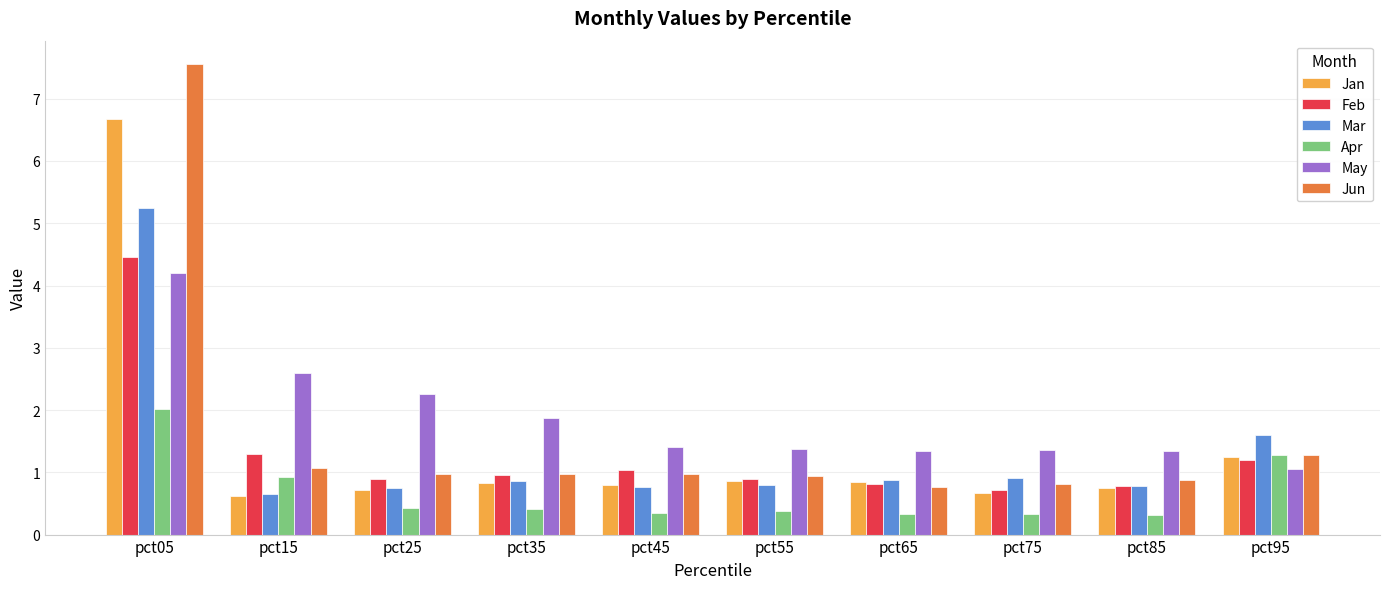

How many bars are there in total?

60